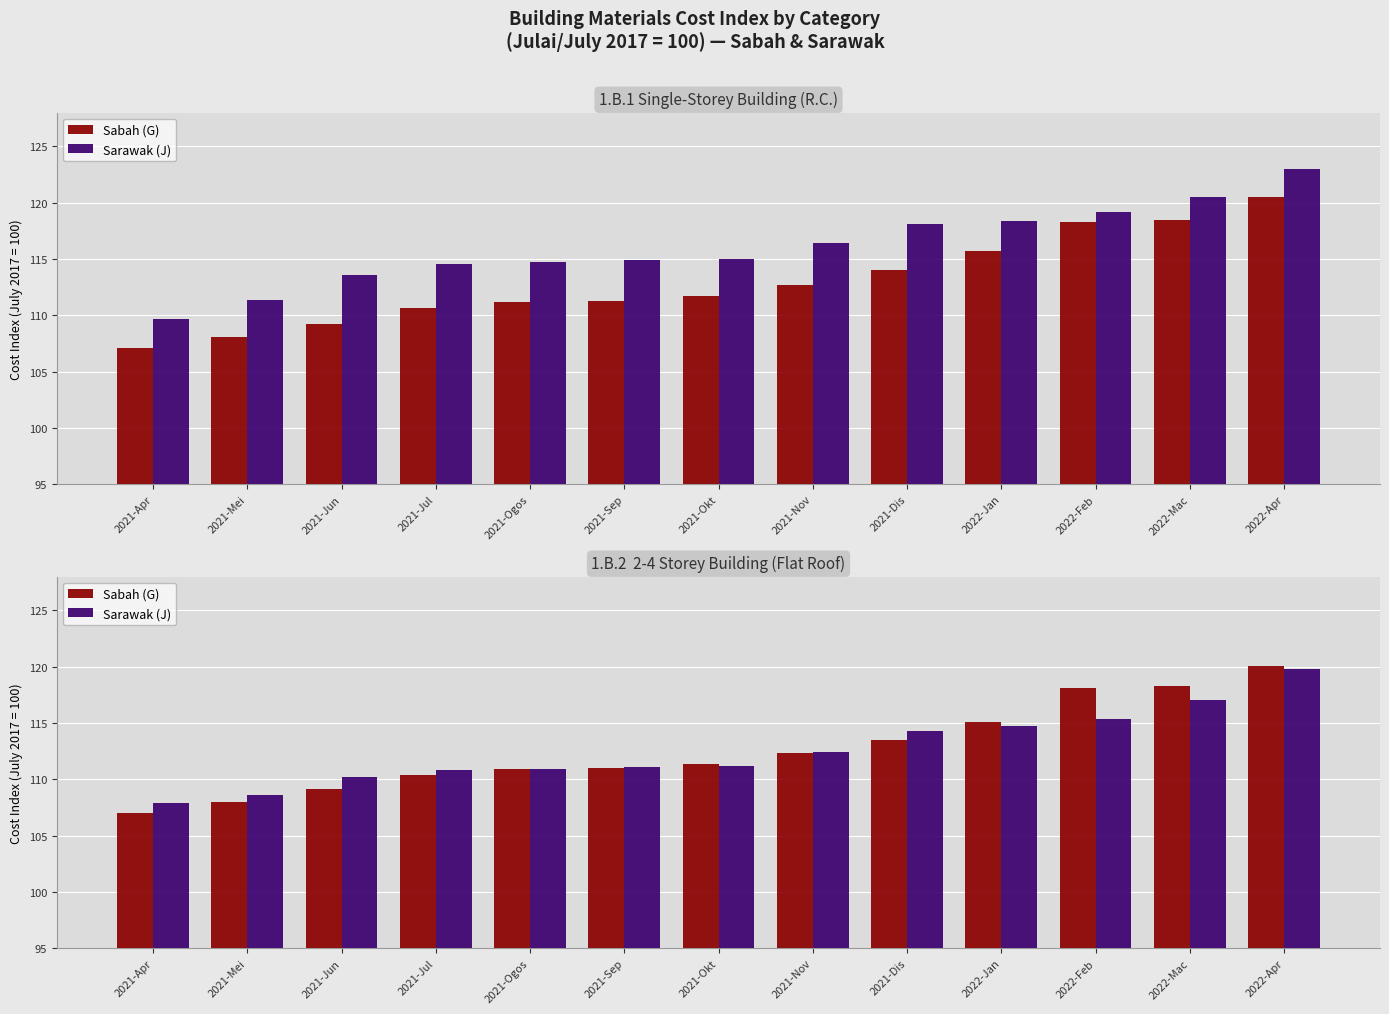

What is the label of the 8th bar from the left?

2021-Nov